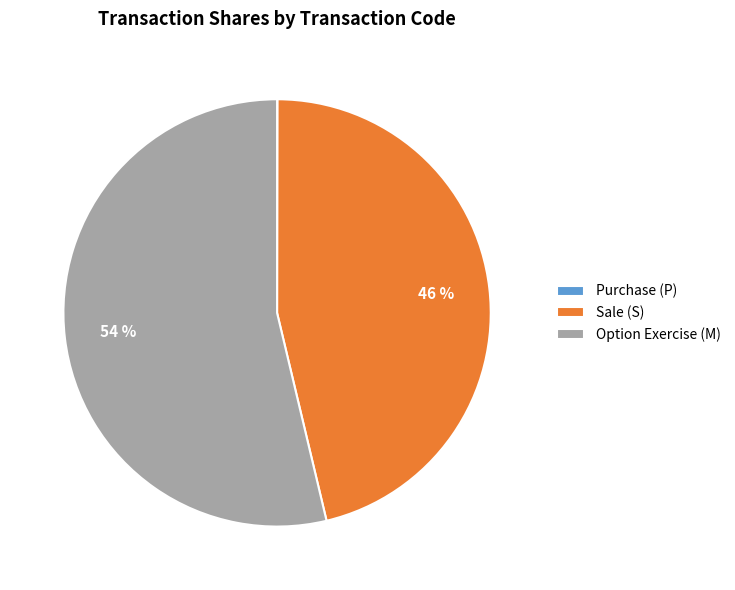

The Sale (S) slice represents 52% of the pie. True or false?

False